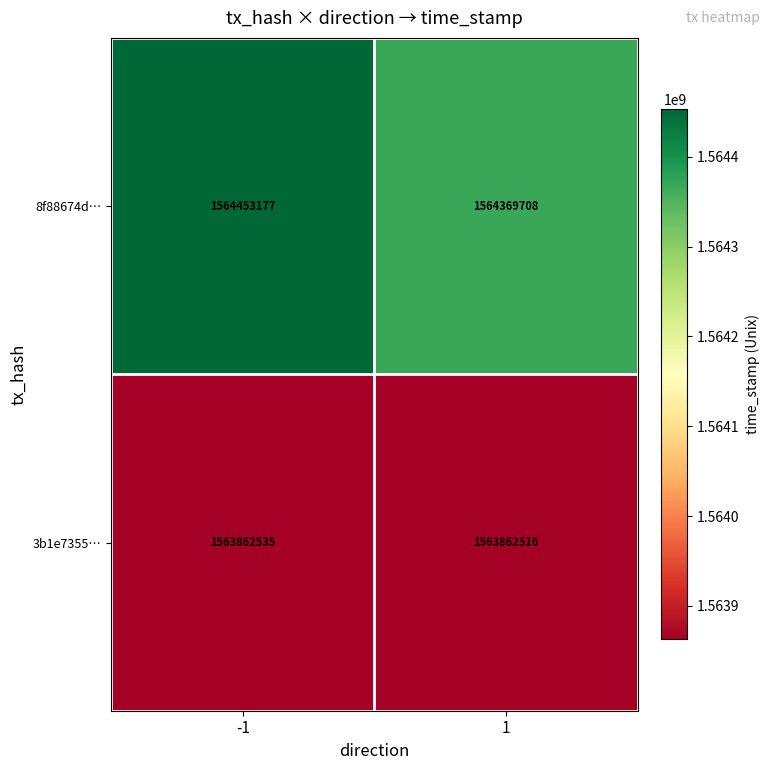

At which category is the sum across all series the highest?

-1